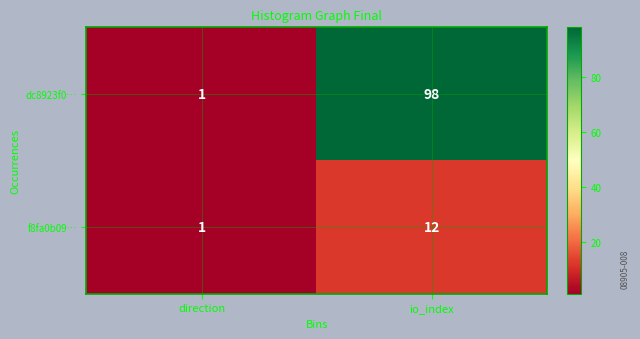

What value does the dc8923f0… series have at io_index, to the nearest 5?

100